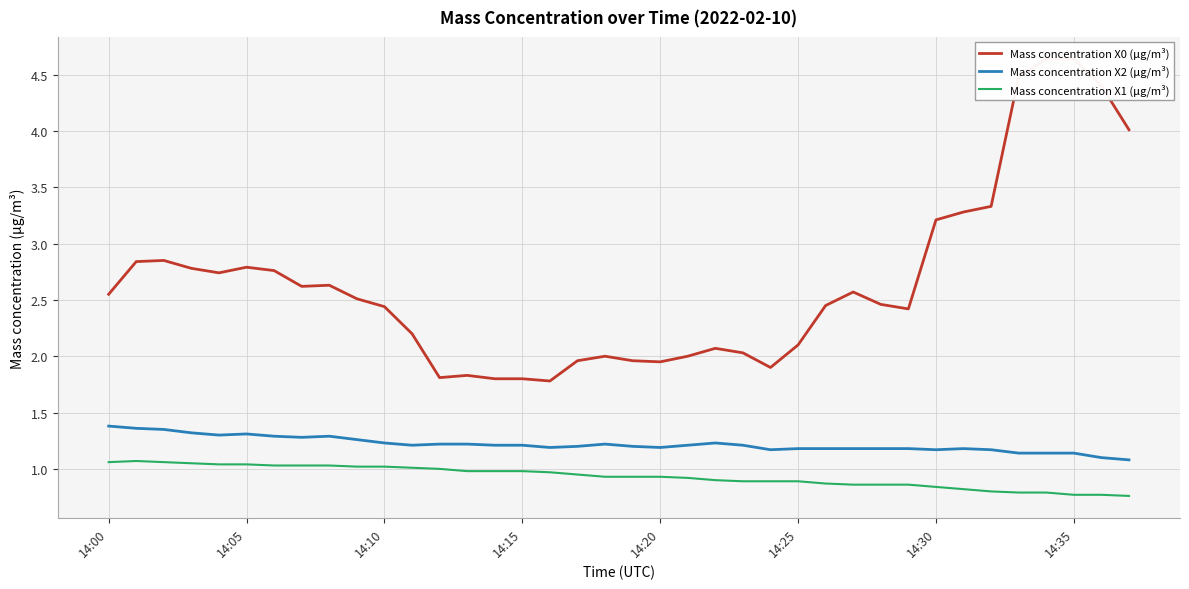

In Mass concentration X2 (μg/m³), how many points are higher than both neighbors (excluding endpoints)?

5